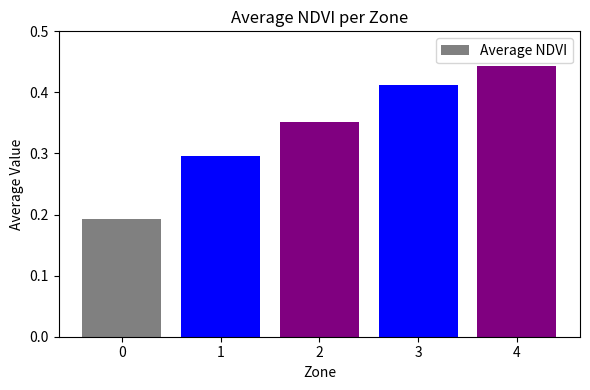

How many values are between 0 and 1?

5